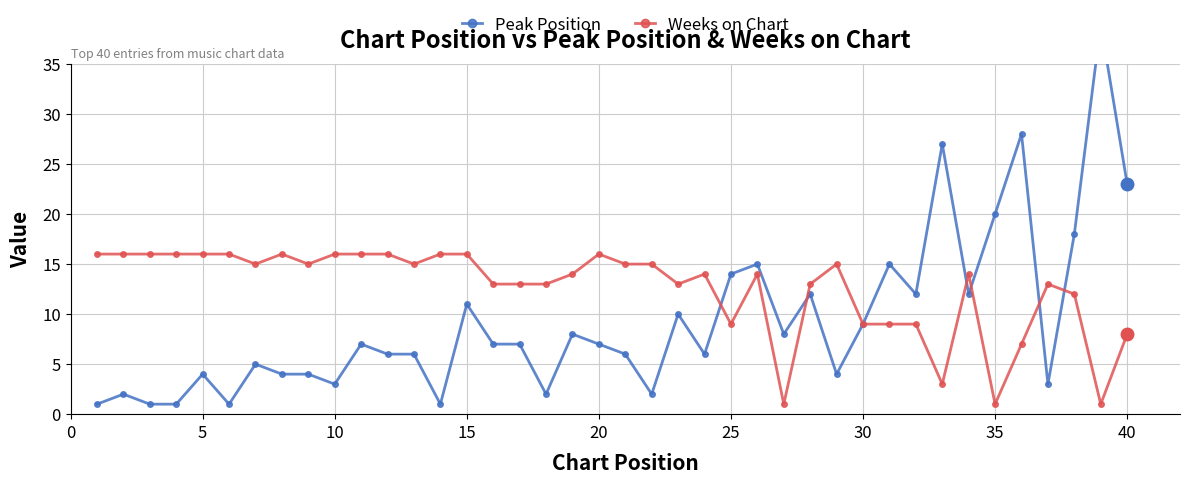

Reading left to right, what are all the values shown in this chart?

Peak Position: 1	2	1	1	4	1	5	4	4	3	7	6	6	1	11	7	7	2	8	7	6	2	10	6	14	15	8	12	4	9	15	12	27	12	20	28	3	18	39	23
Weeks on Chart: 16	16	16	16	16	16	15	16	15	16	16	16	15	16	16	13	13	13	14	16	15	15	13	14	9	14	1	13	15	9	9	9	3	14	1	7	13	12	1	8